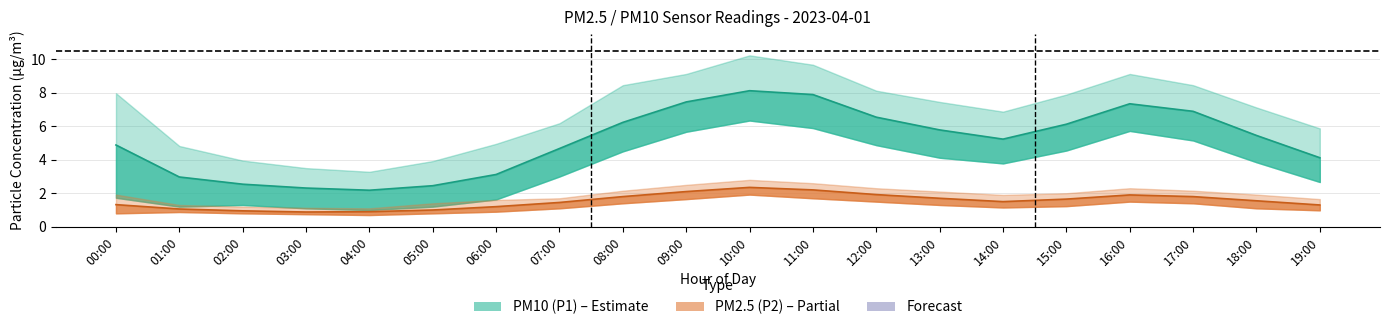

What is the minimum value shown in the chart?

0.7